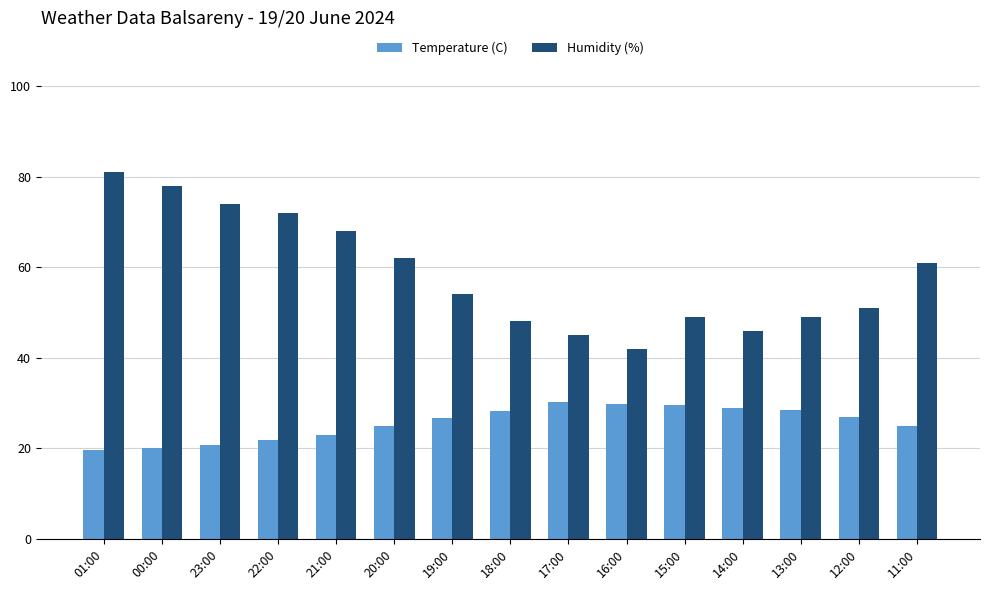

Which series has the widest spread of values?

Humidity (%)